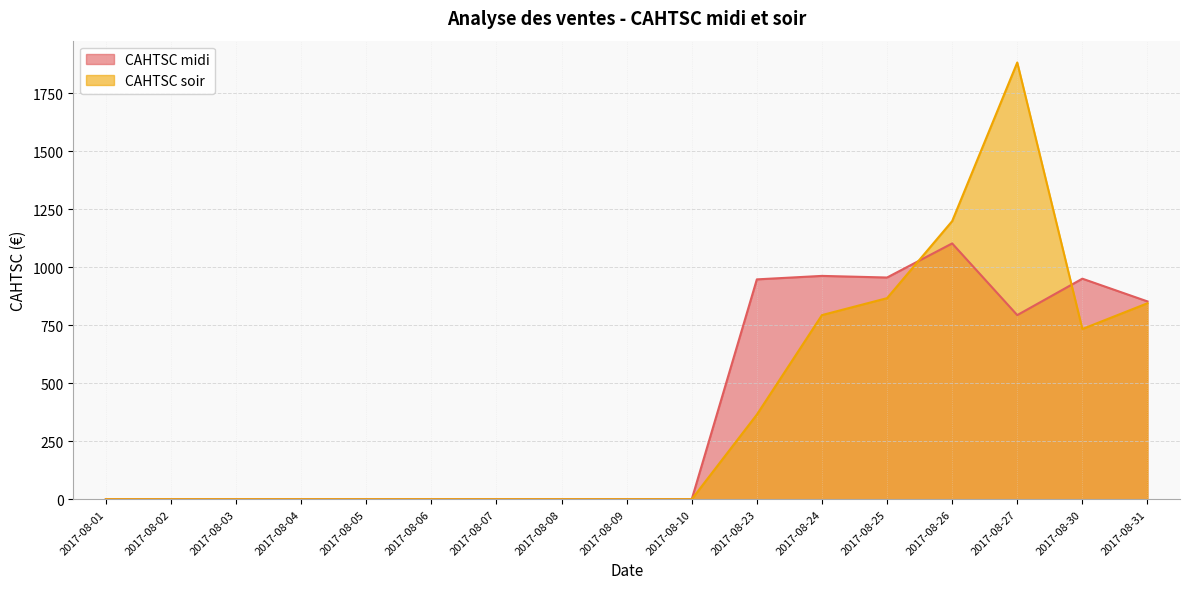

Which has a higher value, 2017-08-26 or 2017-08-27?

2017-08-26